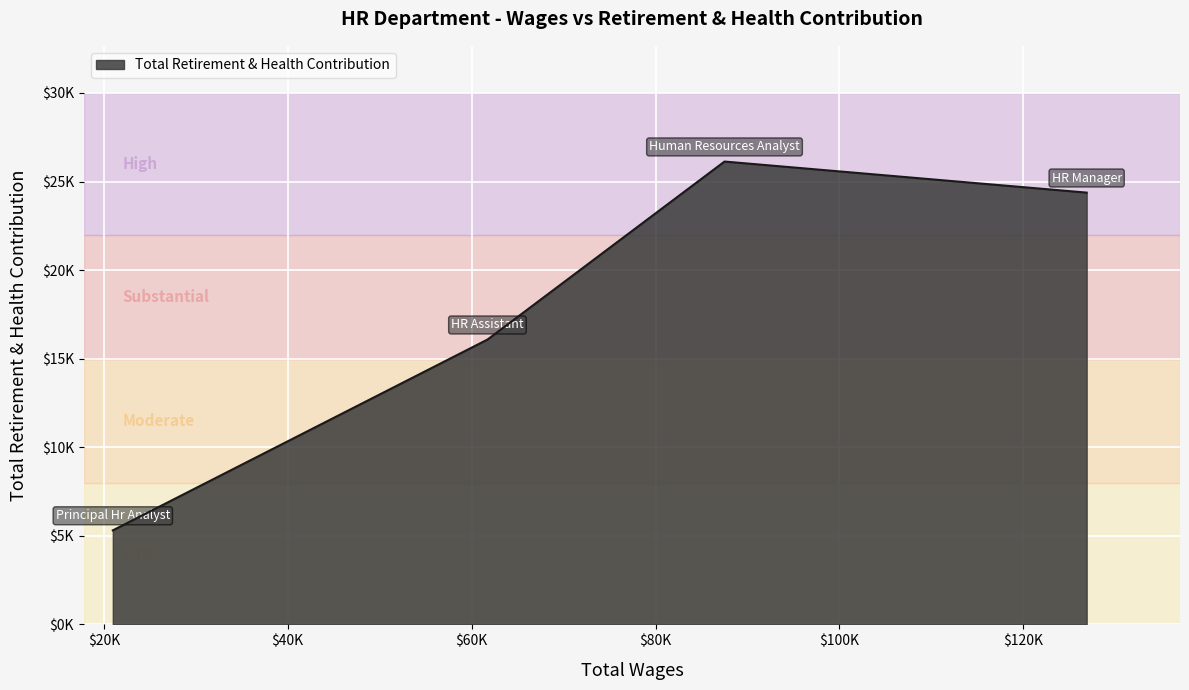

Does the chart display data point markers on the line(s)?

No